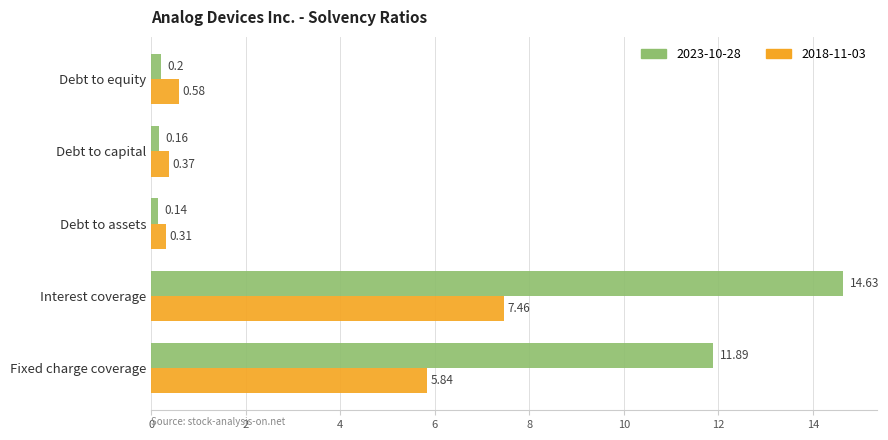

What is the difference between the 2018-11-03 values at Interest coverage and Debt to capital?

7.1